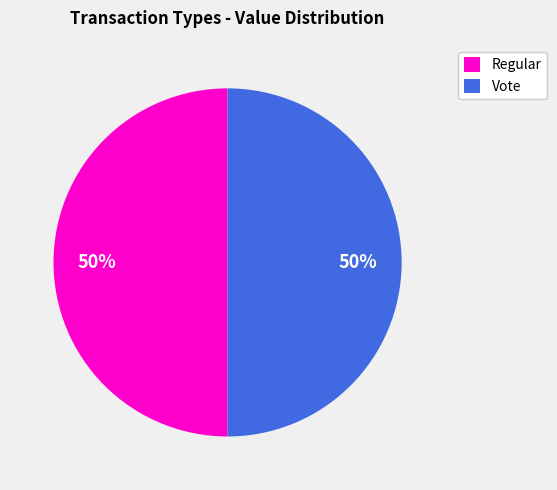

Do Regular and Vote together represent more than half of the pie?

Yes